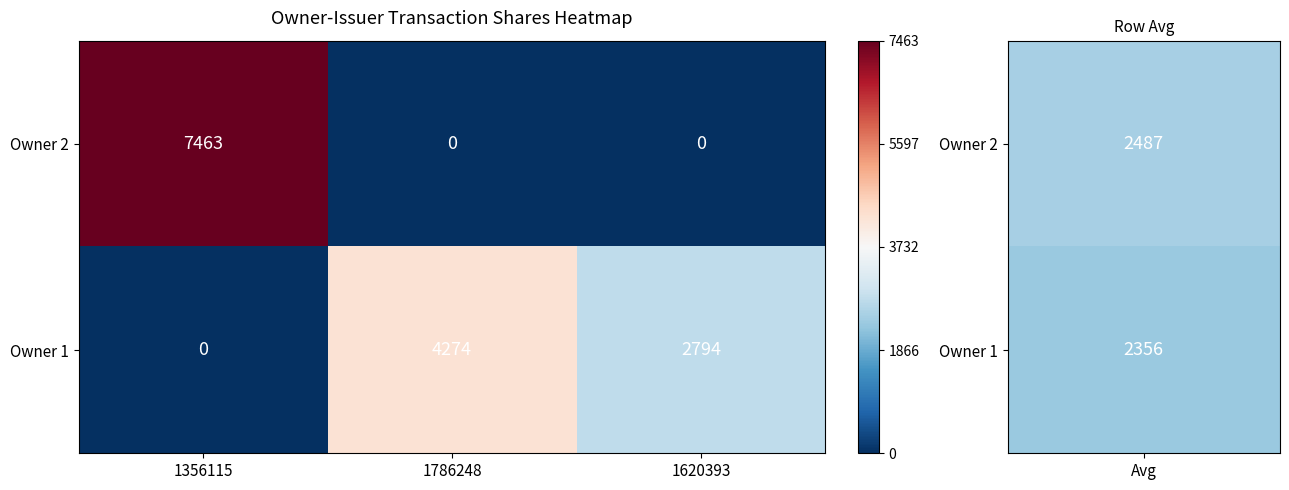

List the series in order of their peak value, highest first.

Owner 2, Owner 1